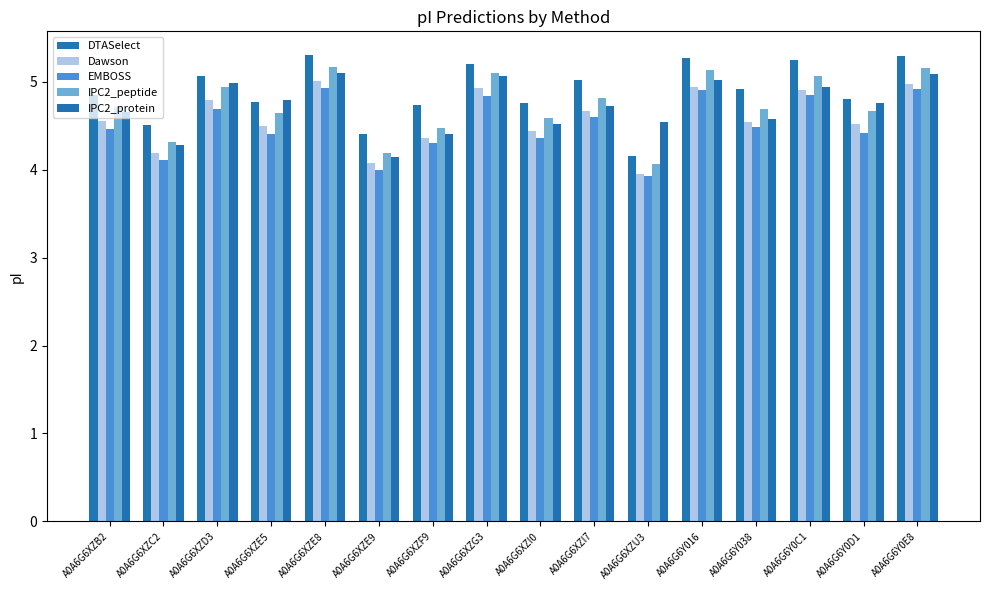

What is the sum of the EMBOSS values at A0A6G6XZD3 and A0A6G6Y0D1?

9.1